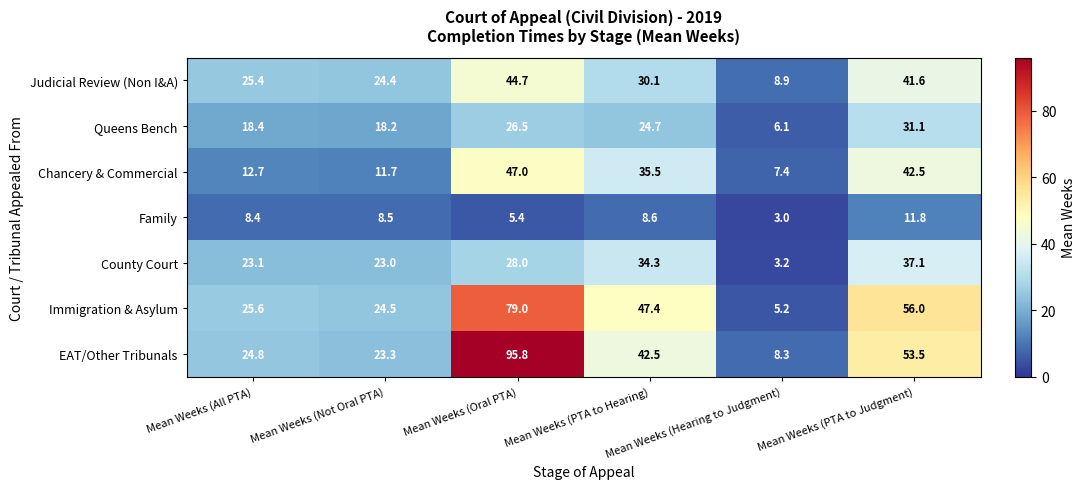

Rank the series at Mean Weeks (PTA to Hearing) from highest to lowest value.

Immigration & Asylum, EAT/Other Tribunals, Chancery & Commercial, County Court, Judicial Review (Non I&A), Queens Bench, Family